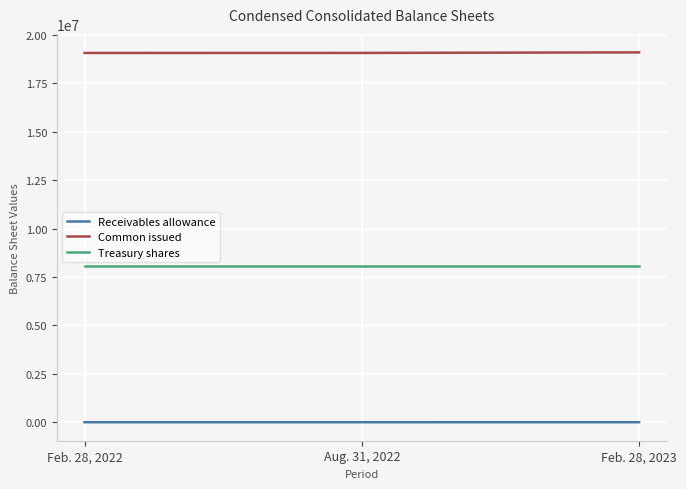

At how many categories does at least one series exceed 8109788?

3